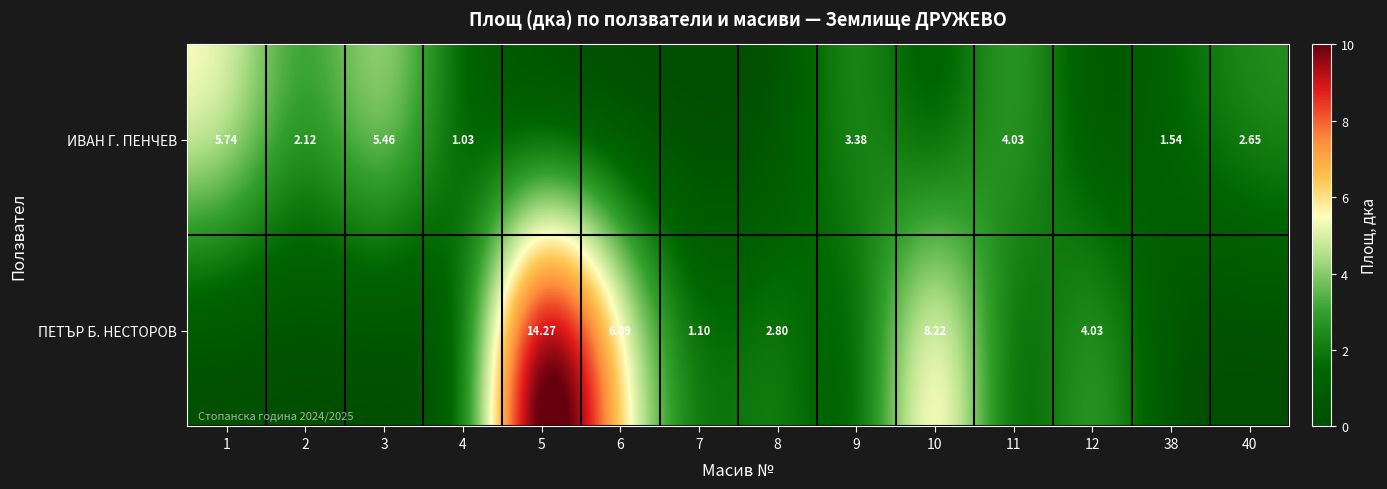

Rank the series by their average value, from highest to lowest.

ПЕТЪР Б. НЕСТОРОВ, ИВАН Г. ПЕНЧЕВ